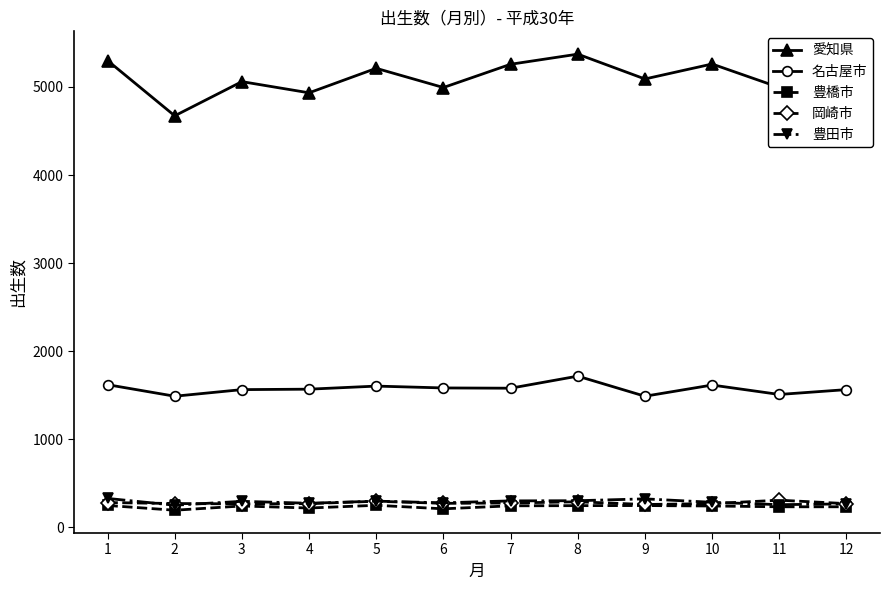

What is the sum of all 岡崎市 values?

3337